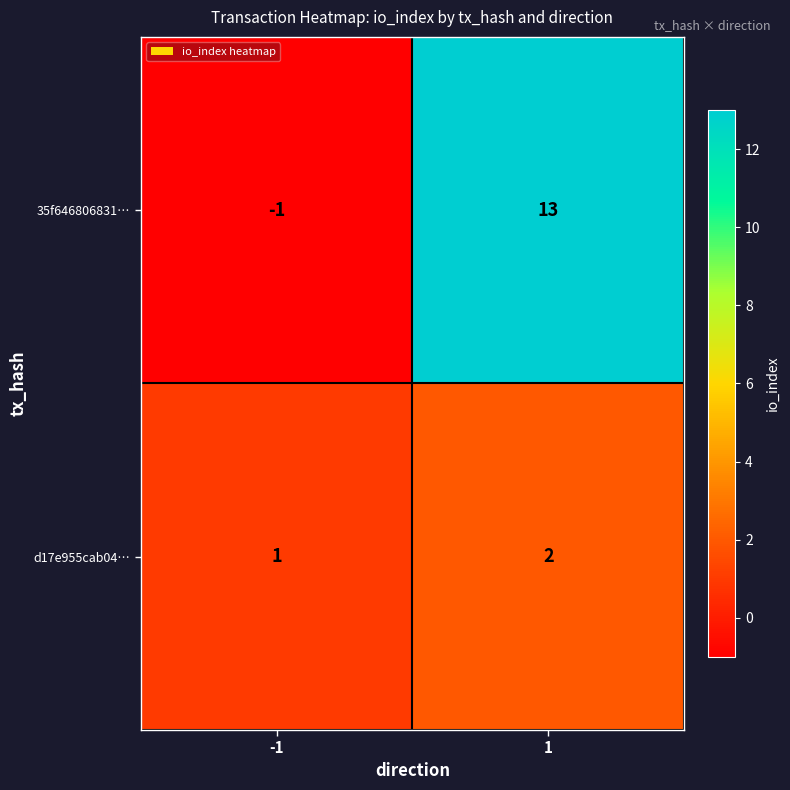

Reading left to right, what are all the values shown in this chart?

35f646806831…: -1=-1	1=13
d17e955cab04…: -1=1	1=2